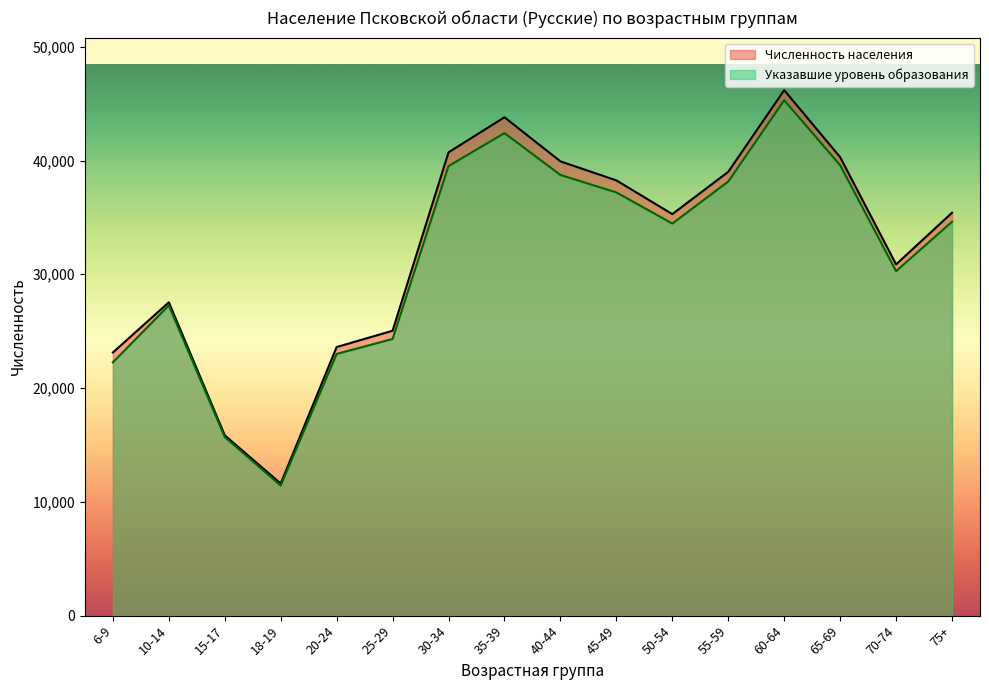

What is the approximate value of Численность населения at 75+, to the nearest 10?

35410